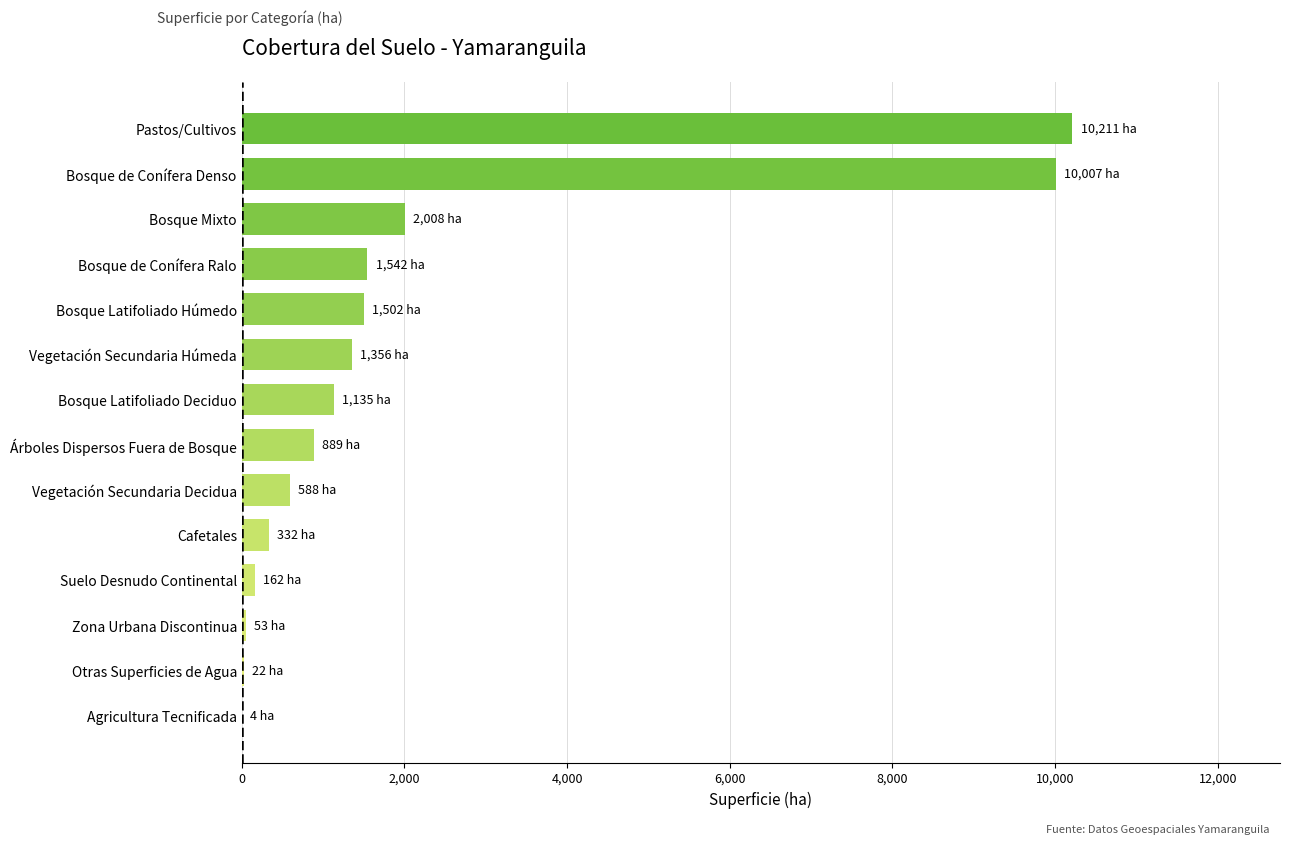

The chart shows a value of 332.5 at Bosque de Conífera Ralo. True or false?

False